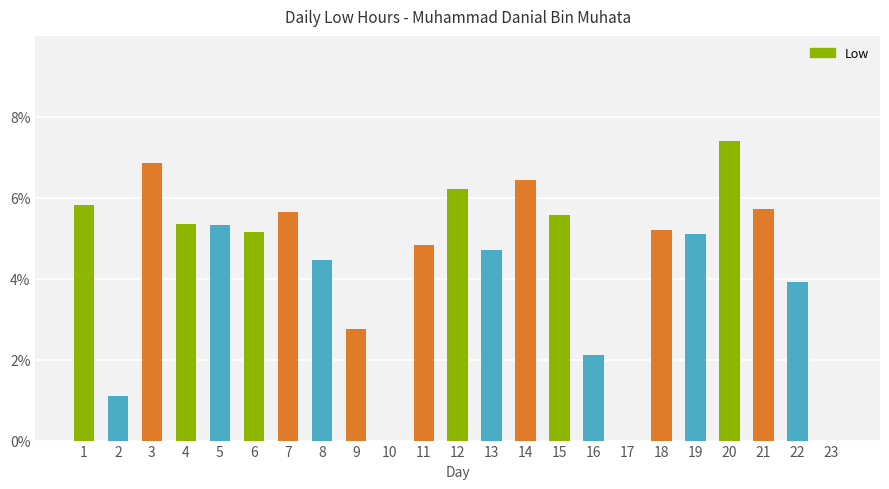

The value at 1 is 8.5. True or false?

False